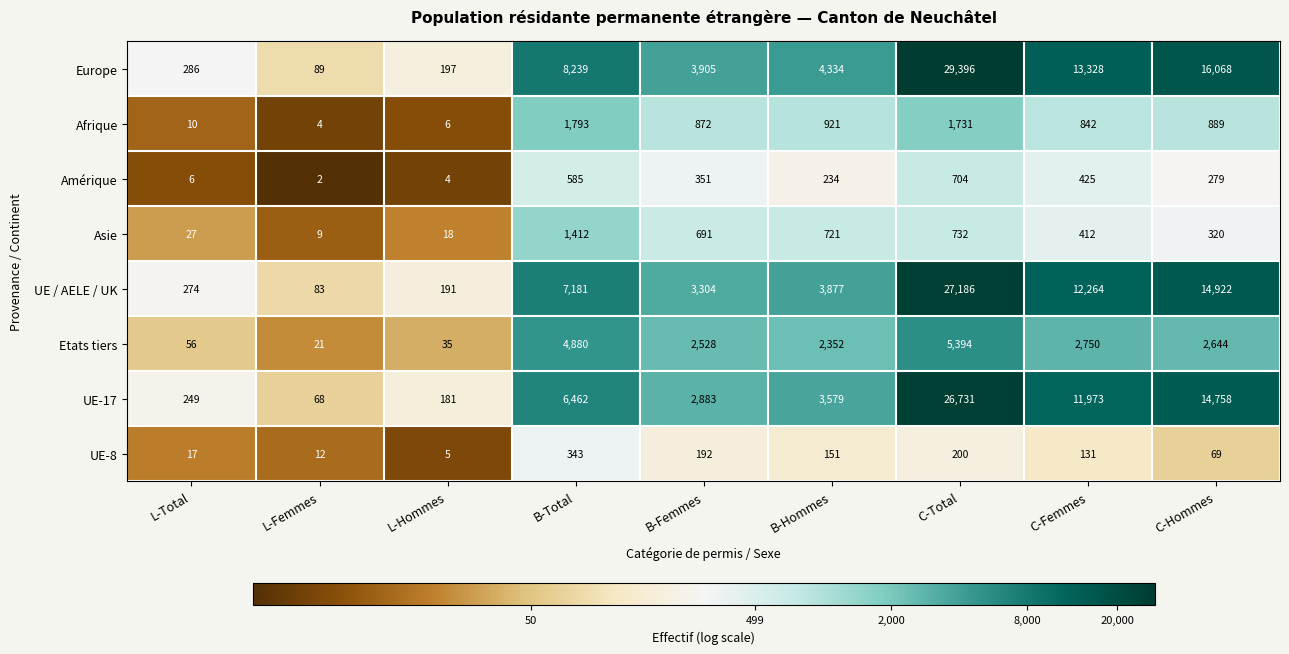

At which category is the sum across all series the highest?

C-Total